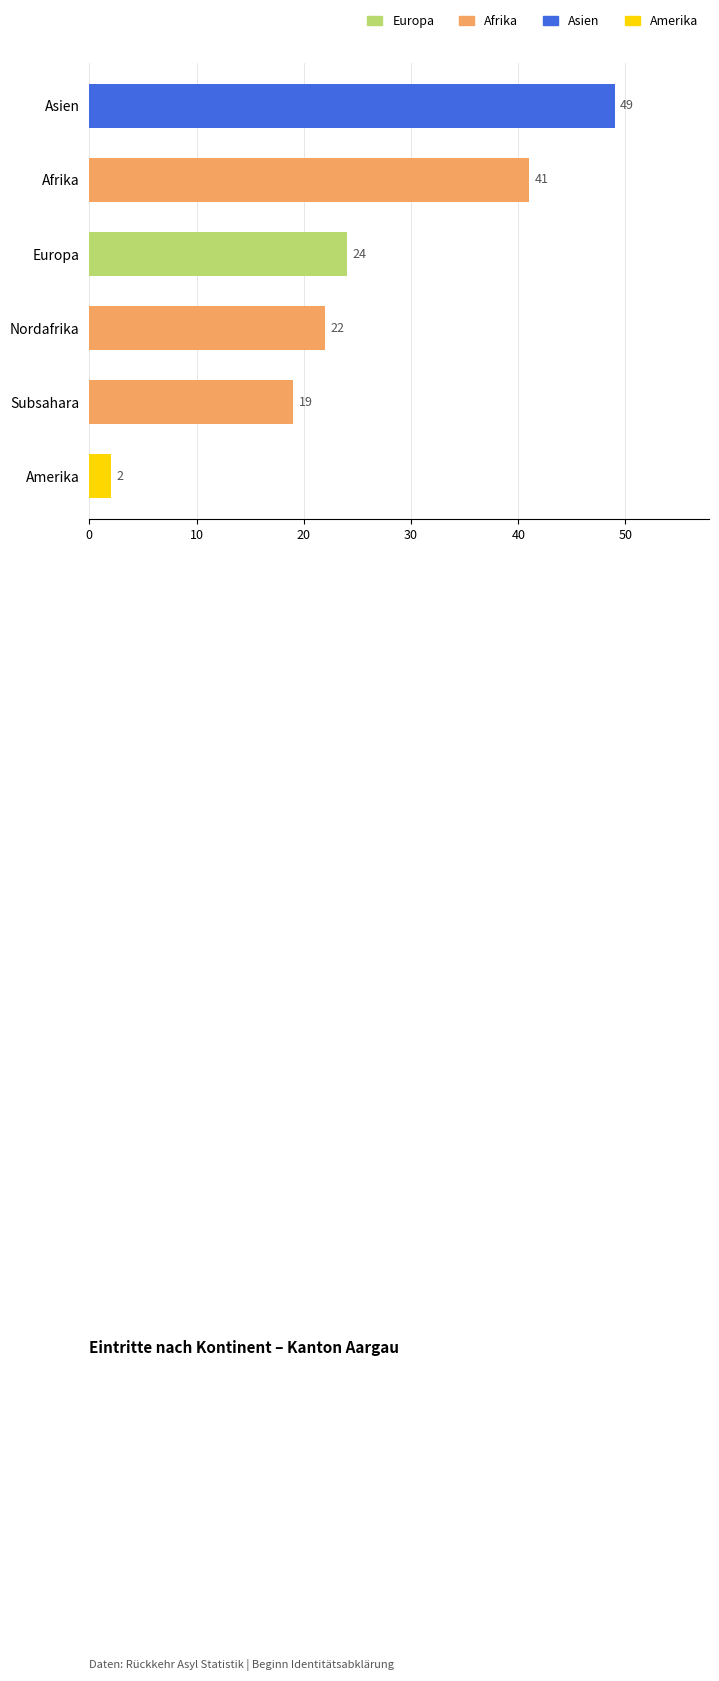

Which has a higher value, Nordafrika or Subsahara?

Nordafrika